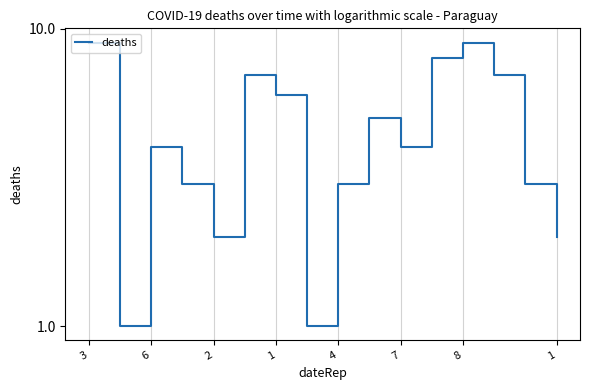

Count the number of categories in the chart.

16